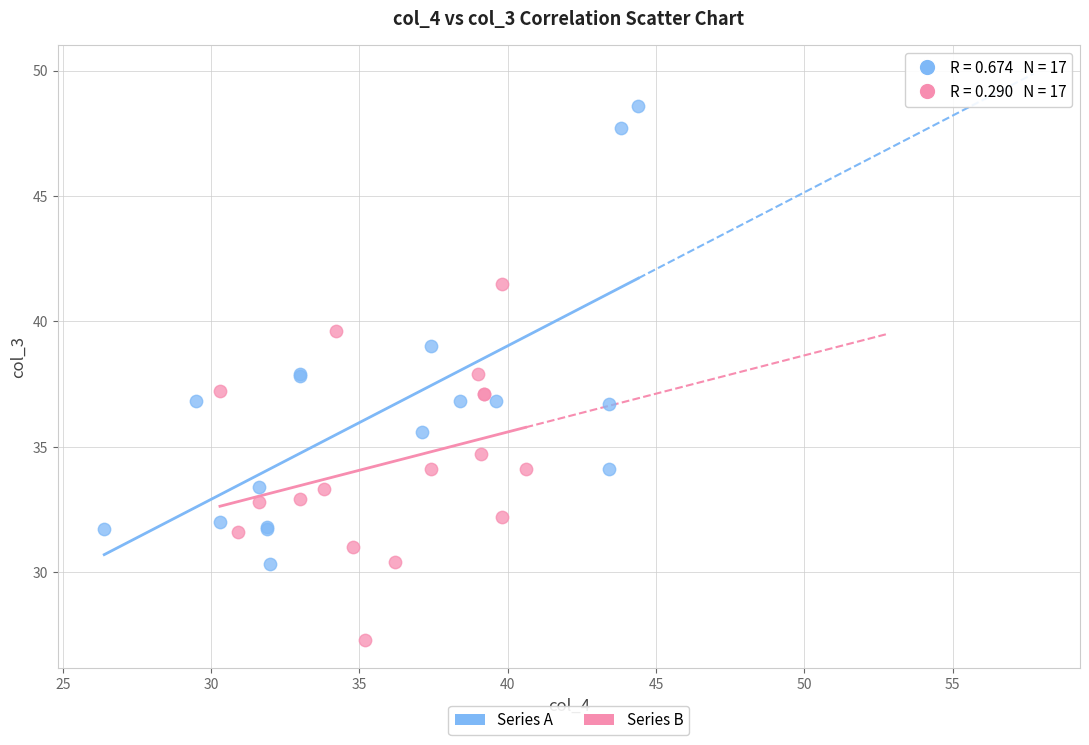

What are all the series names shown in the legend?

Series A, Series B